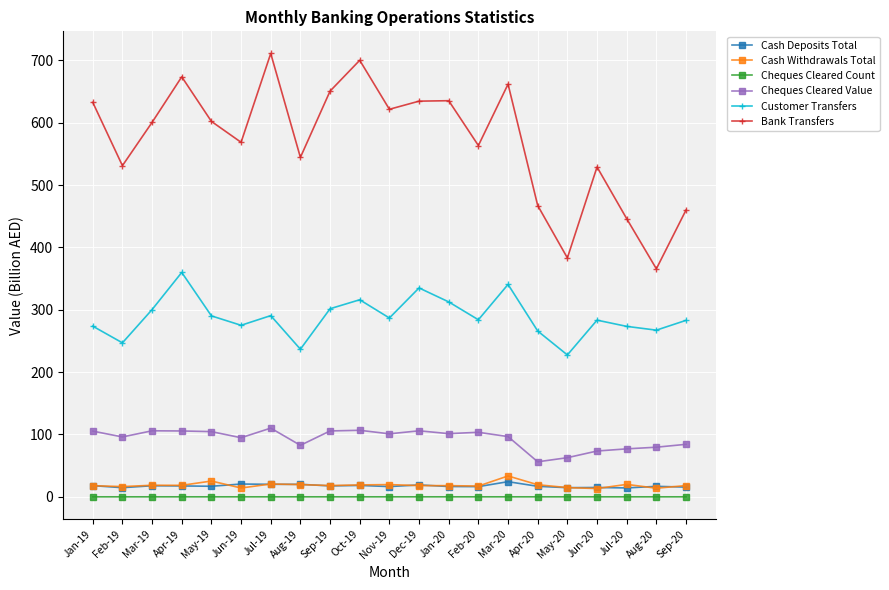

Which series has the largest total across all categories?

Bank Transfers